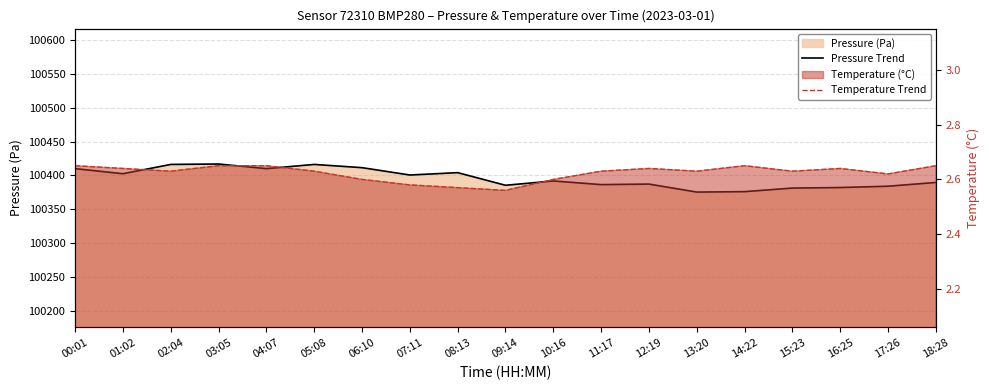

At how many categories does at least one series exceed 17247?

19